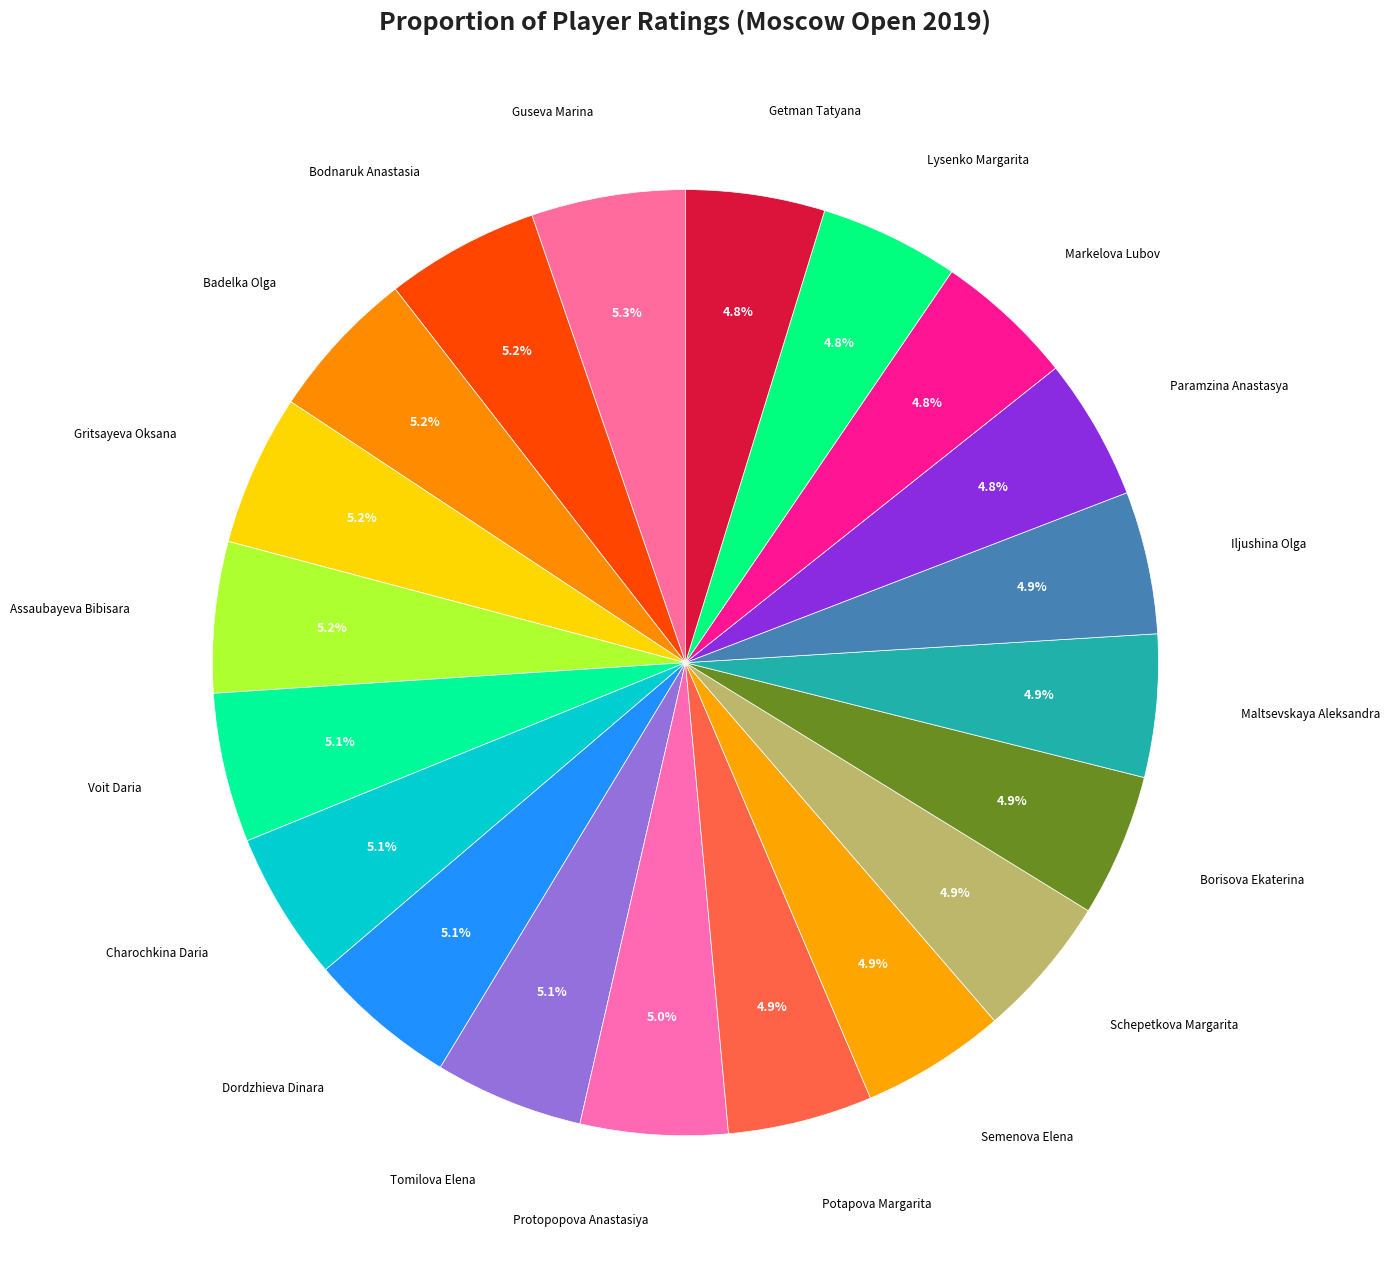

Is there a majority slice in this chart?

No